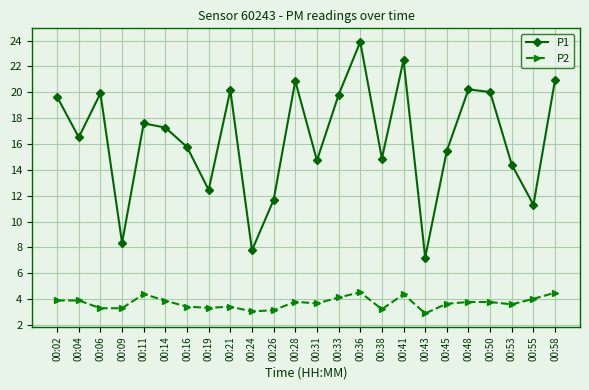

The value of P1 at 00:11 is 17.6. True or false?

True